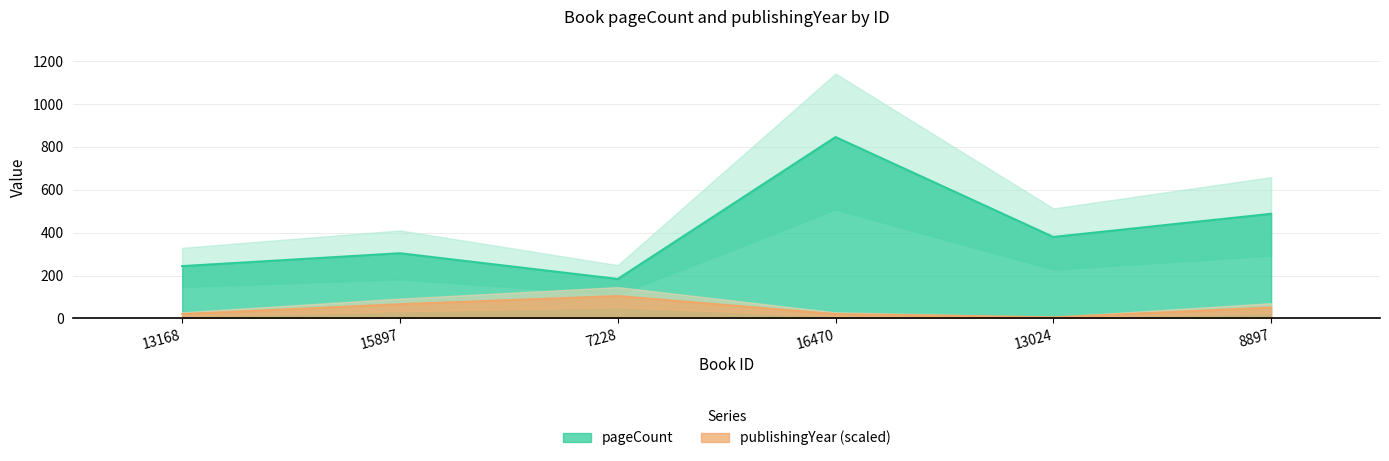

True or false: pageCount and publishingYear cross at least once.

False